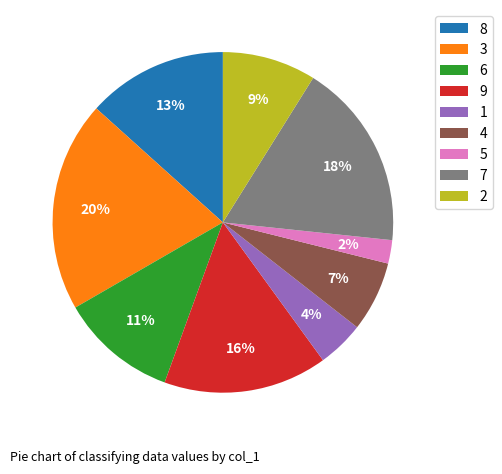

What is the ratio of the value at 2 to the value at 6?

0.8